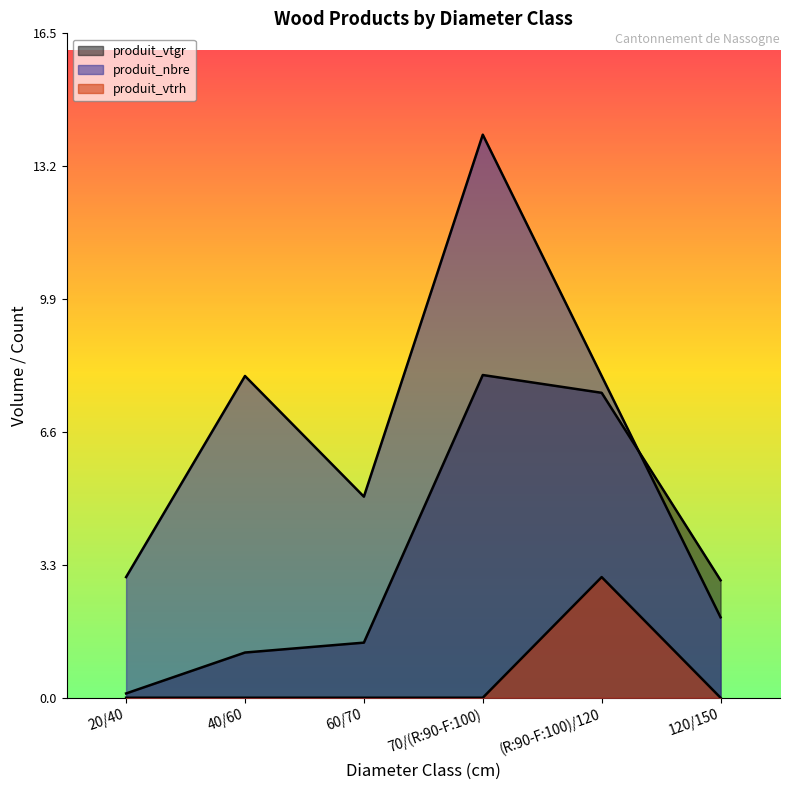

True or false: produit_vtrh has more than 1 points higher than both neighbors.

False